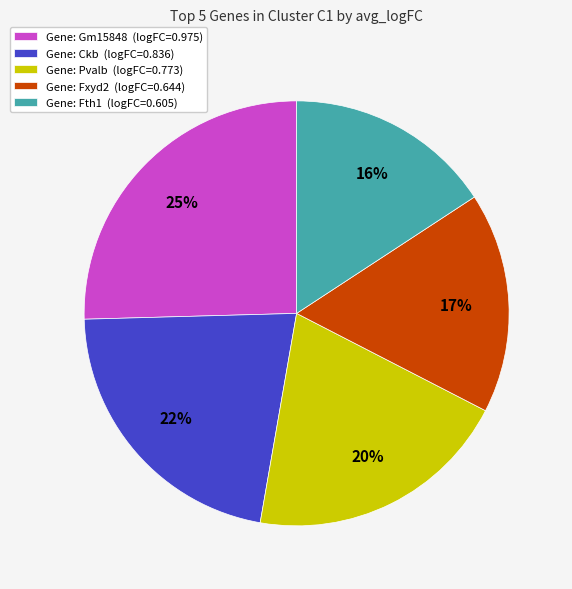

Which category has the smallest portion of the pie?

Gene: Fth1 (logFC=0.605)